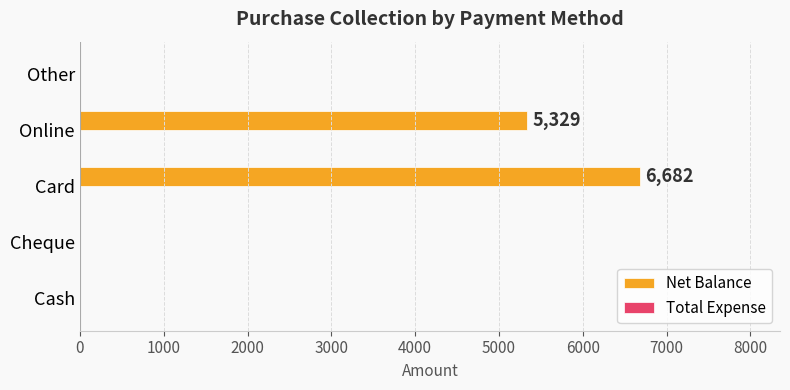

Reading bottom to top, extract all data points from this chart.

Cash=0	Cheque=0	Card=6682	Online=5329	Other=0